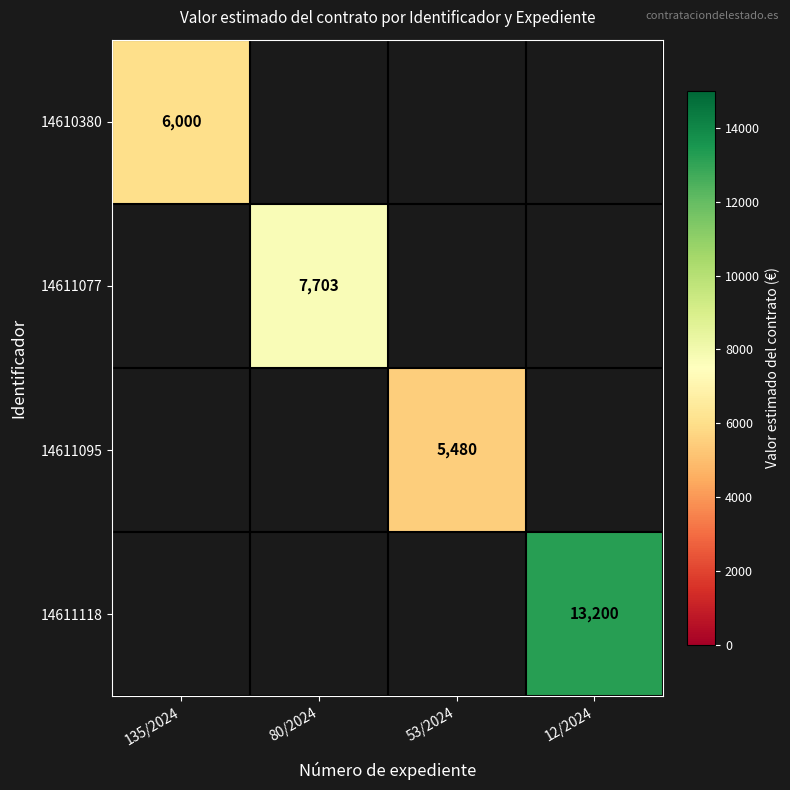

What is the greatest value displayed?

13200.0